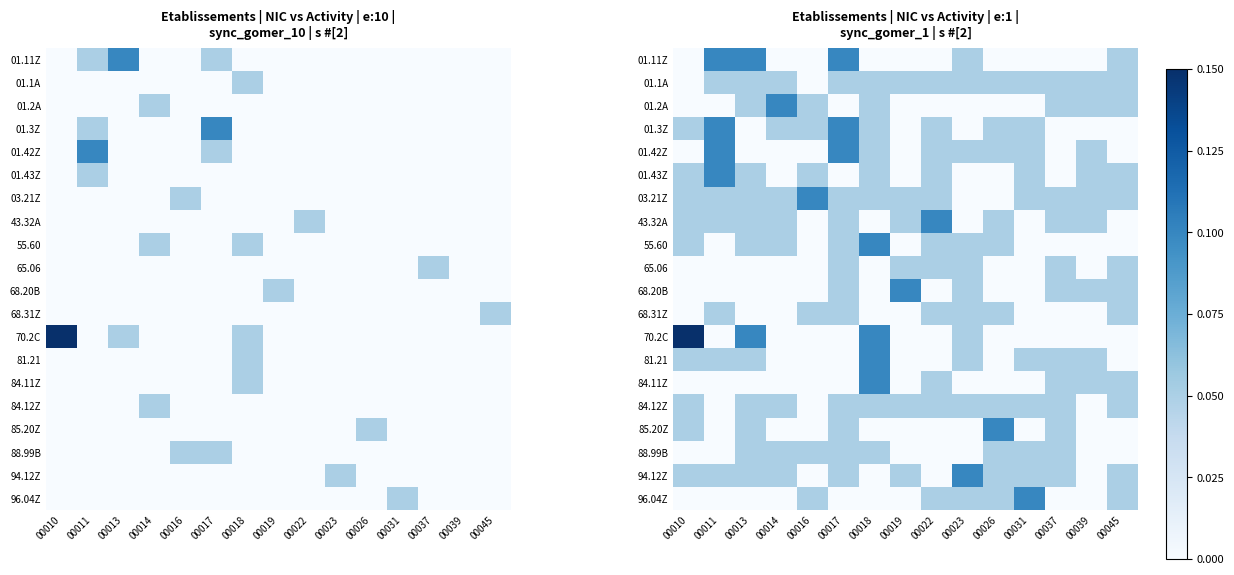

What is the difference between the maximum and minimum values in the 01.3Z series?

0.1